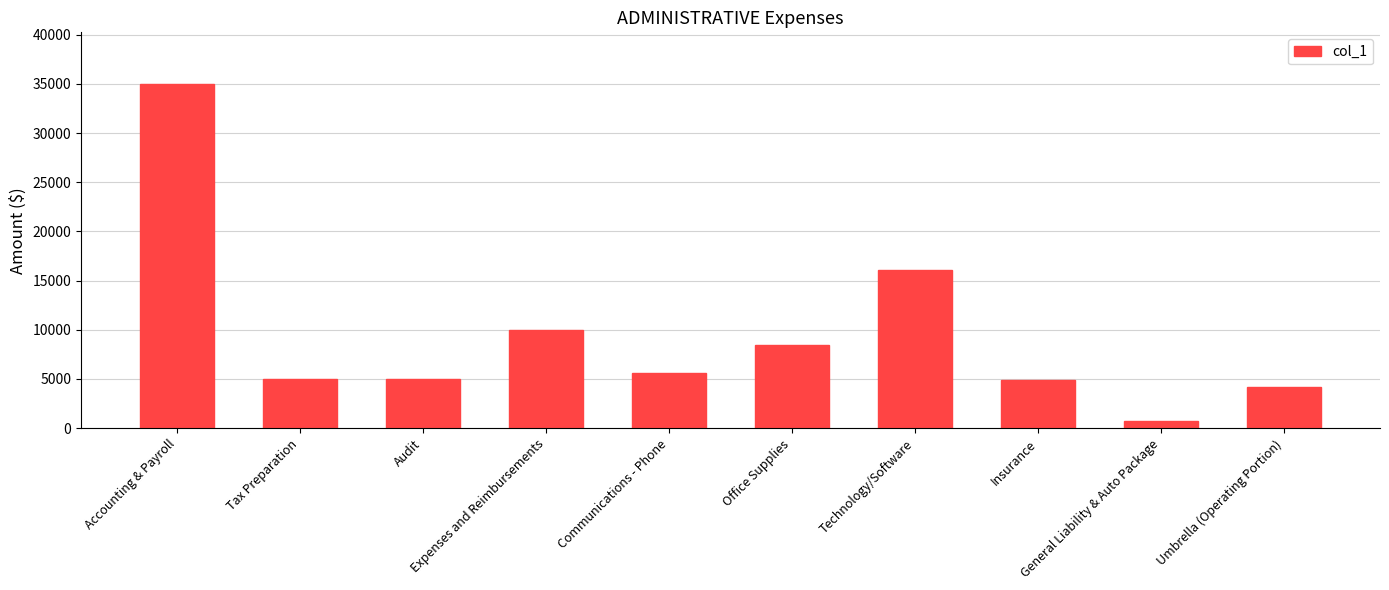

What is the approximate value at Tax Preparation?

5000